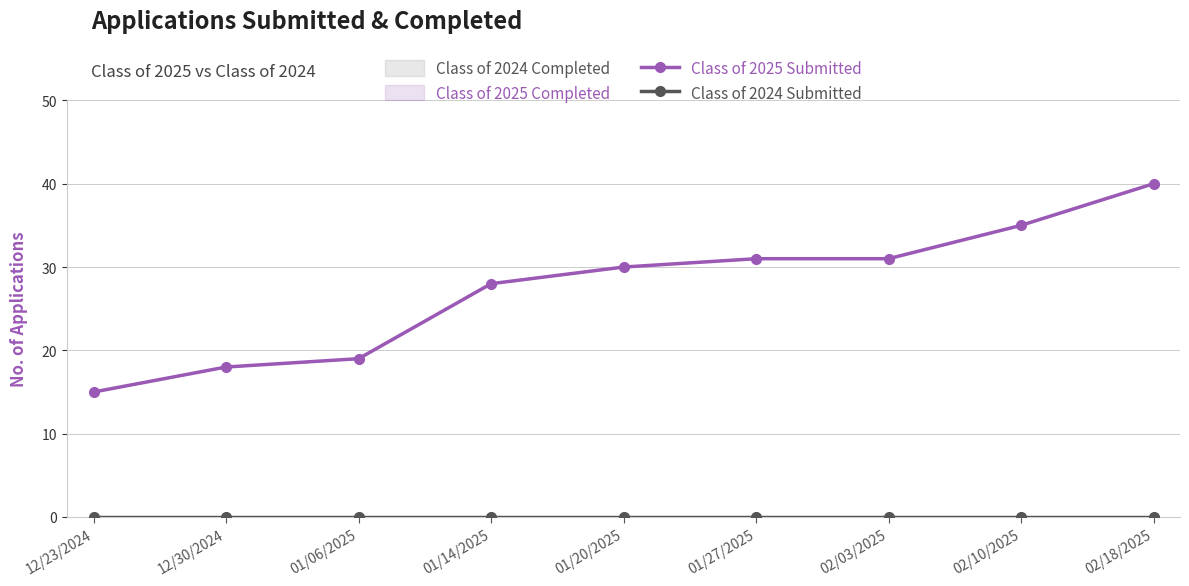

Reading left to right, list all the values displayed in this chart.

Class of 2025 Submitted: 15	18	19	28	30	31	31	35	40
Class of 2024 Submitted: 0	0	0	0	0	0	0	0	0